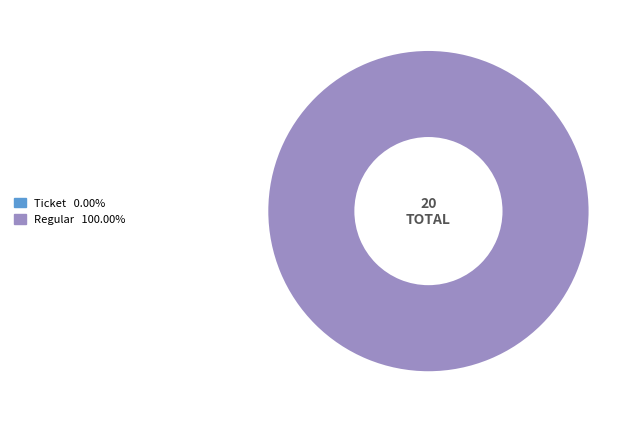

Rank the categories by value from highest to lowest.

Regular, Ticket